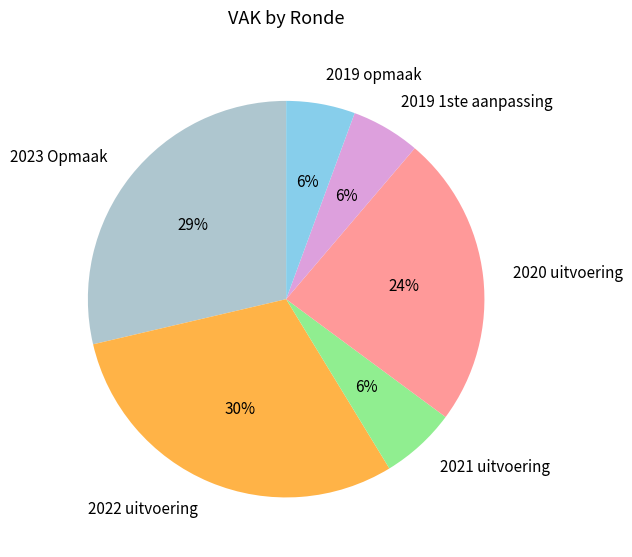

How many segments does this pie chart have?

6